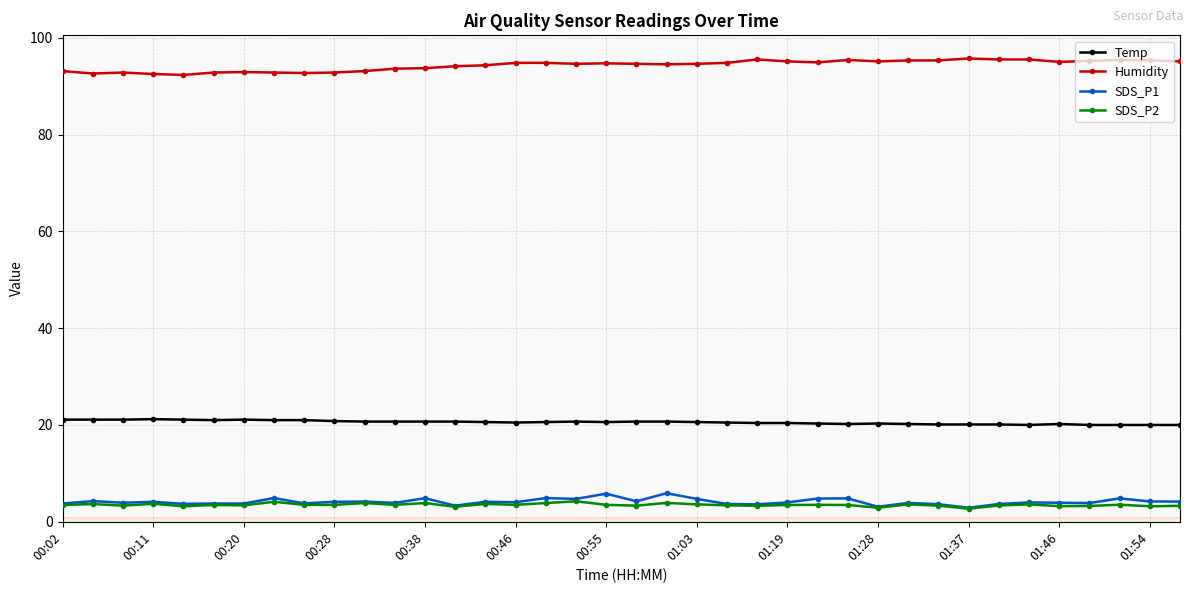

At how many categories does at least one series exceed 26?

38